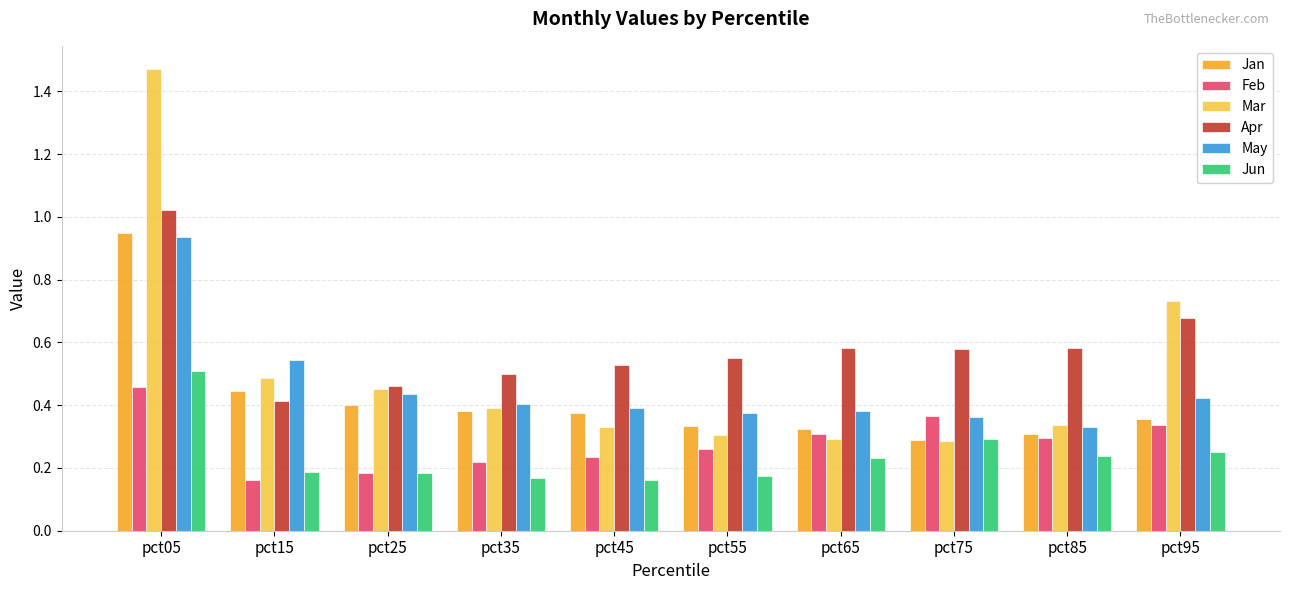

How many bars are there in each group?

6